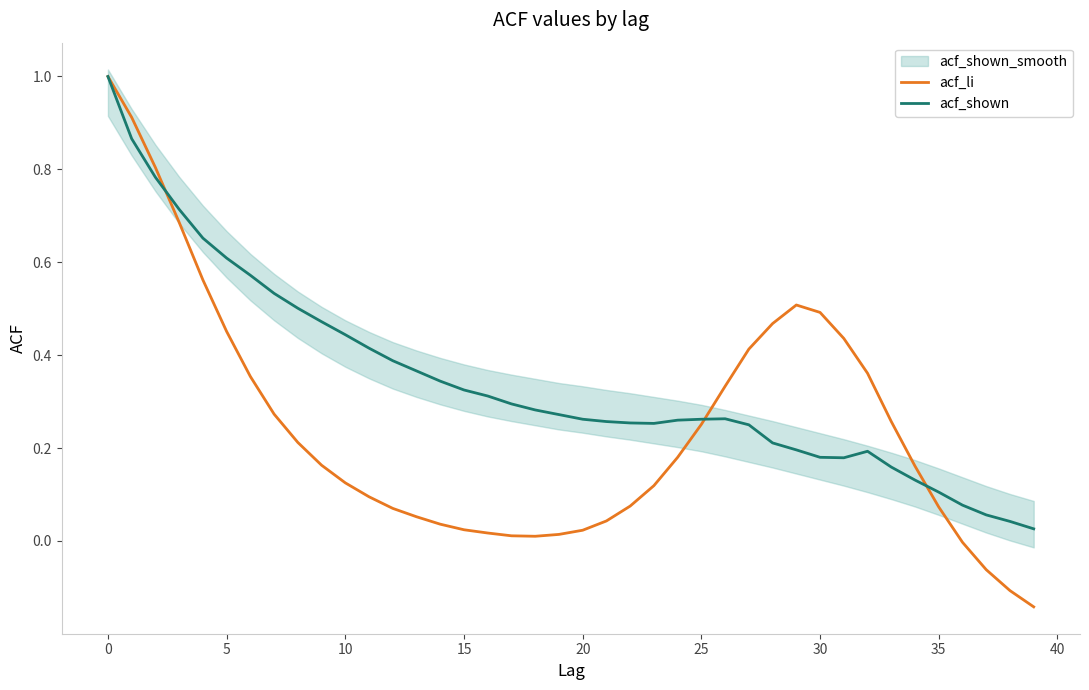

True or false: acf_shown has a value of 0.2 at 5.

False